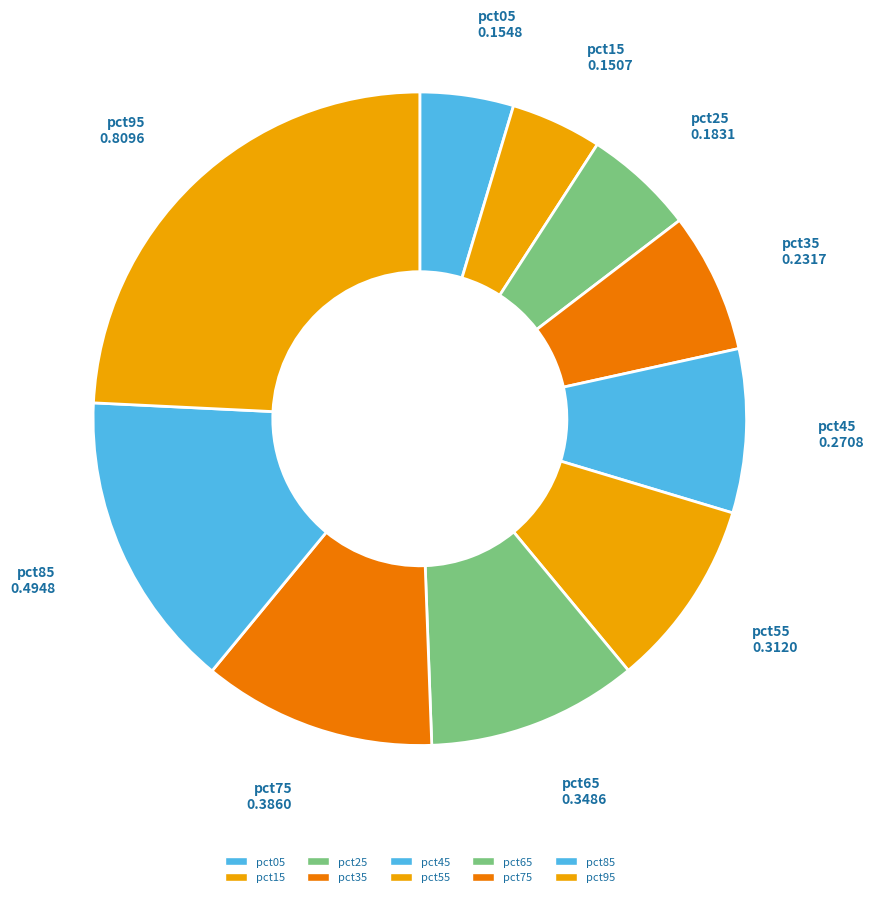

Which slice is the largest?

pct95